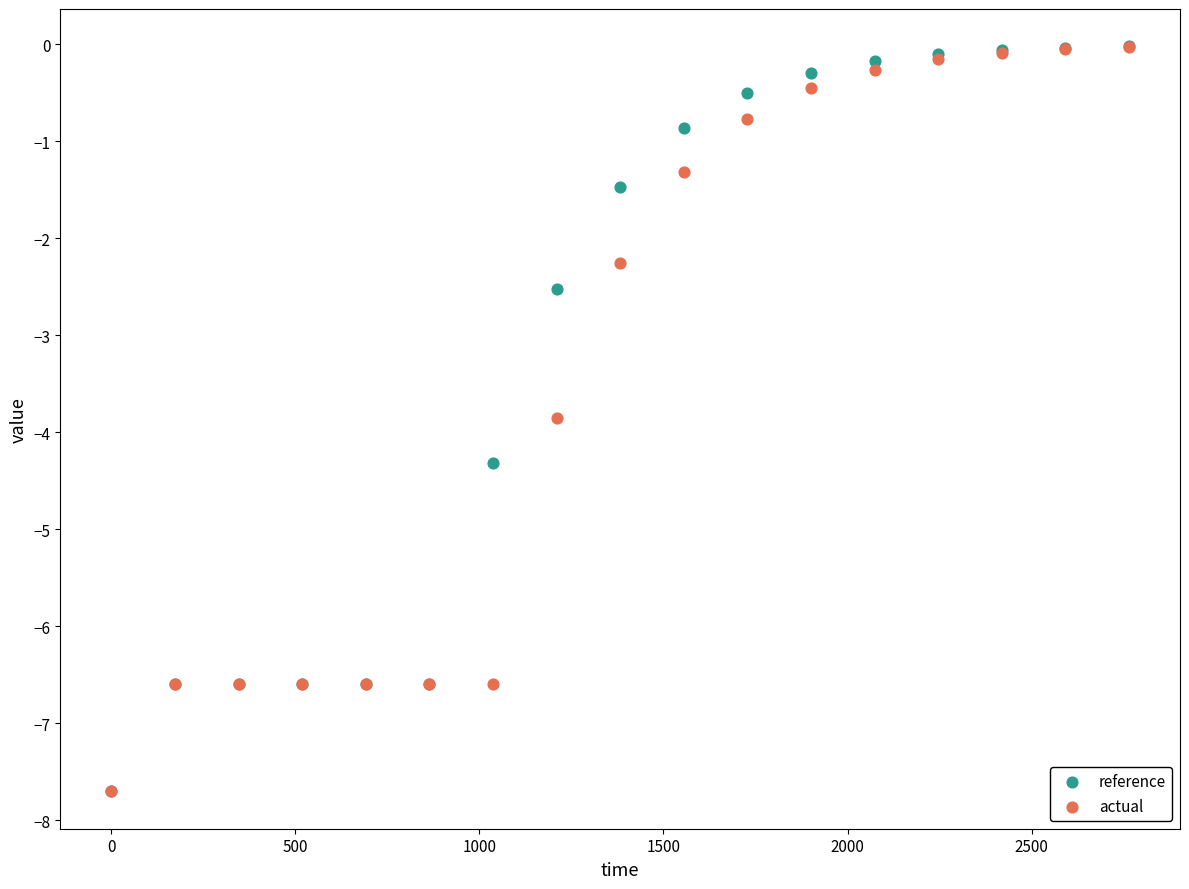

In the reference series, what Y value is closest to -3?

-2.5